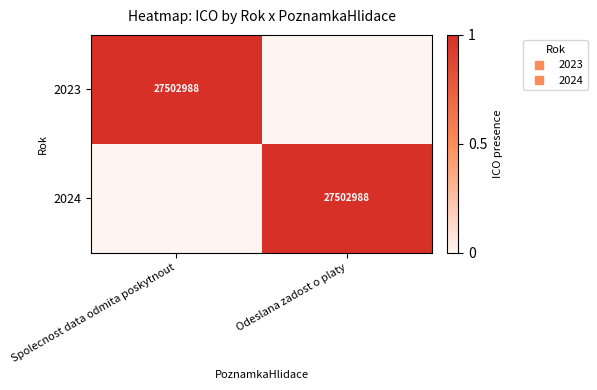

What is the sum of all 2023 values?

1